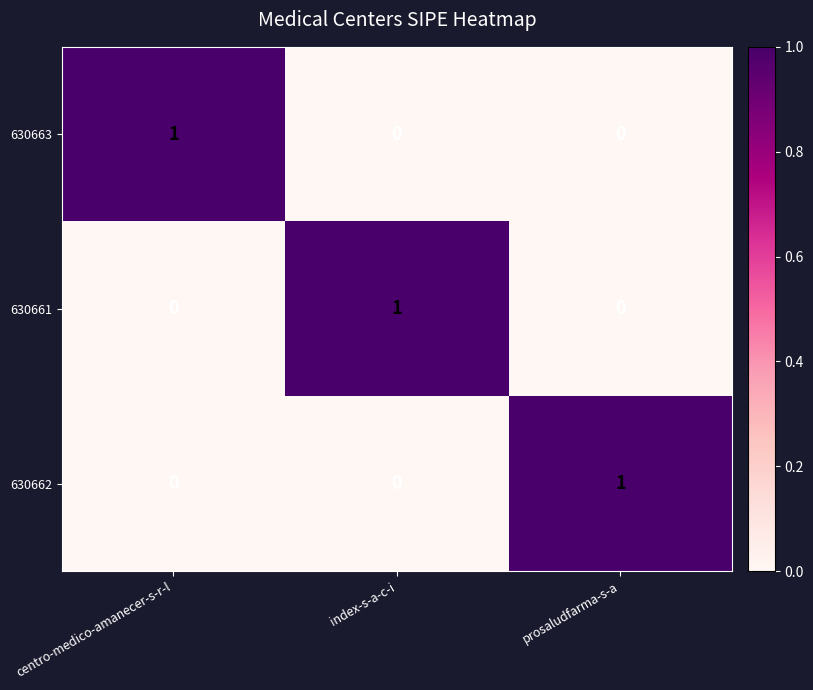

The value of 630661 at centro-medico-amanecer-s-r-l is 1. True or false?

False